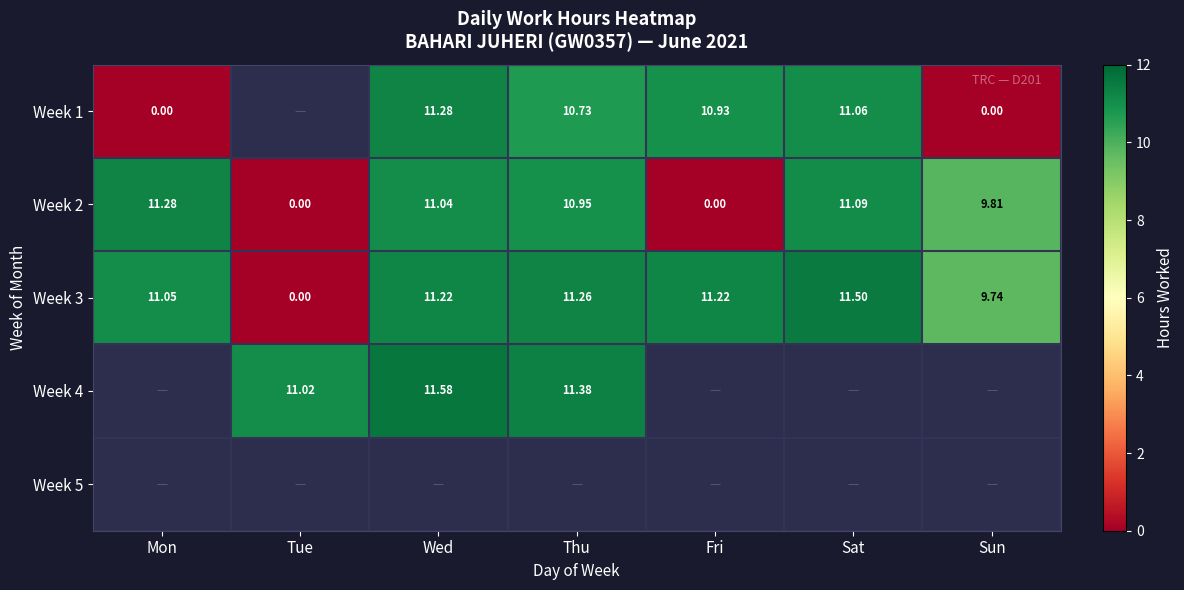

At how many categories does at least one series exceed 3?

7